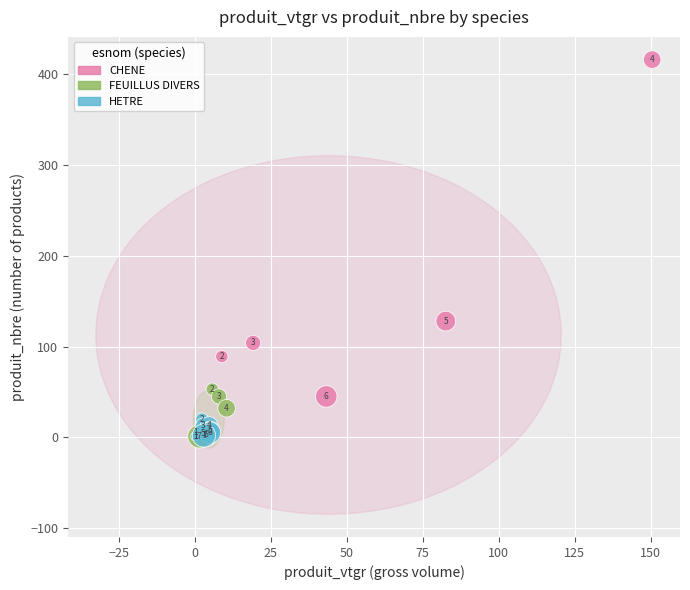

Which series reaches the maximum Y coordinate?

CHENE